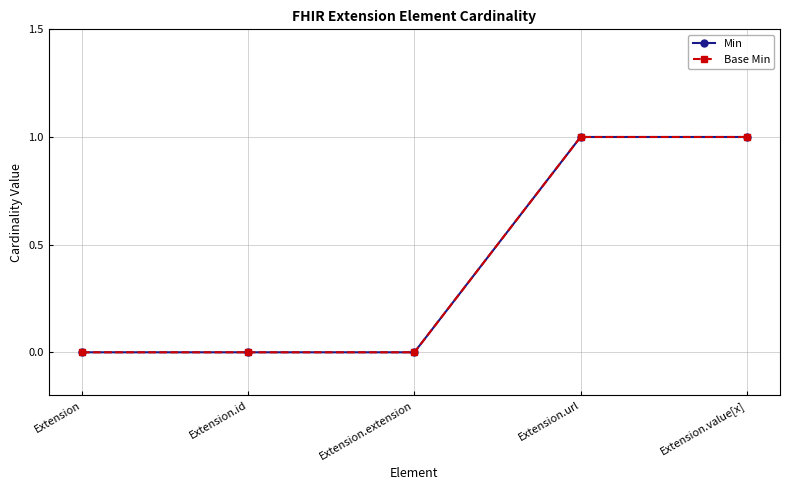

Is this an area chart (filled region under the line)?

No